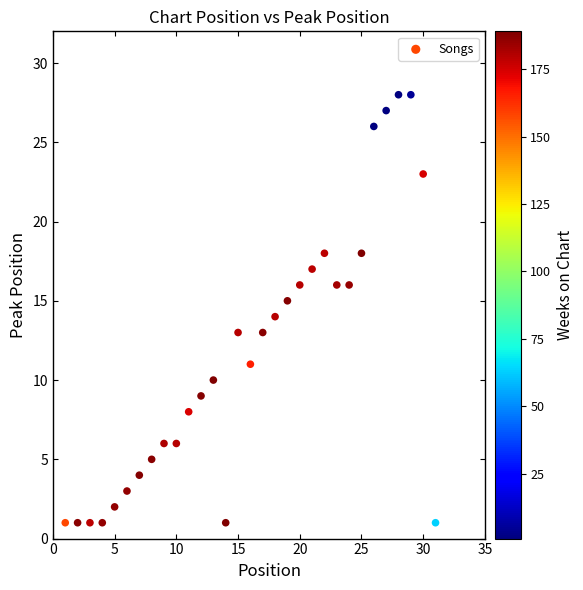

What is the range of Y values (max minus min)?

27